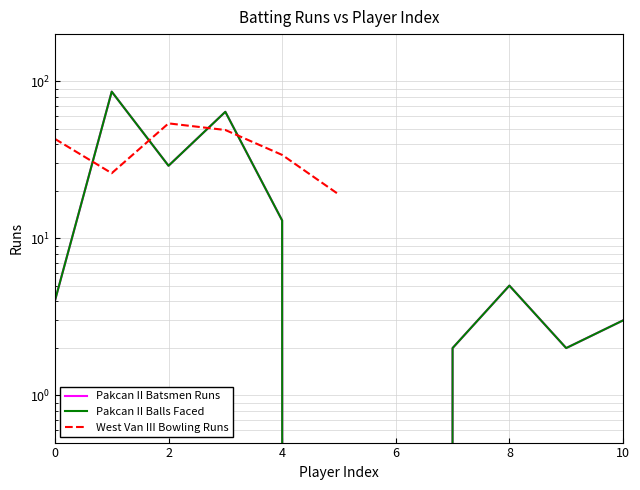

How many values in the Pakcan II Batsmen Runs series are below 4?

5